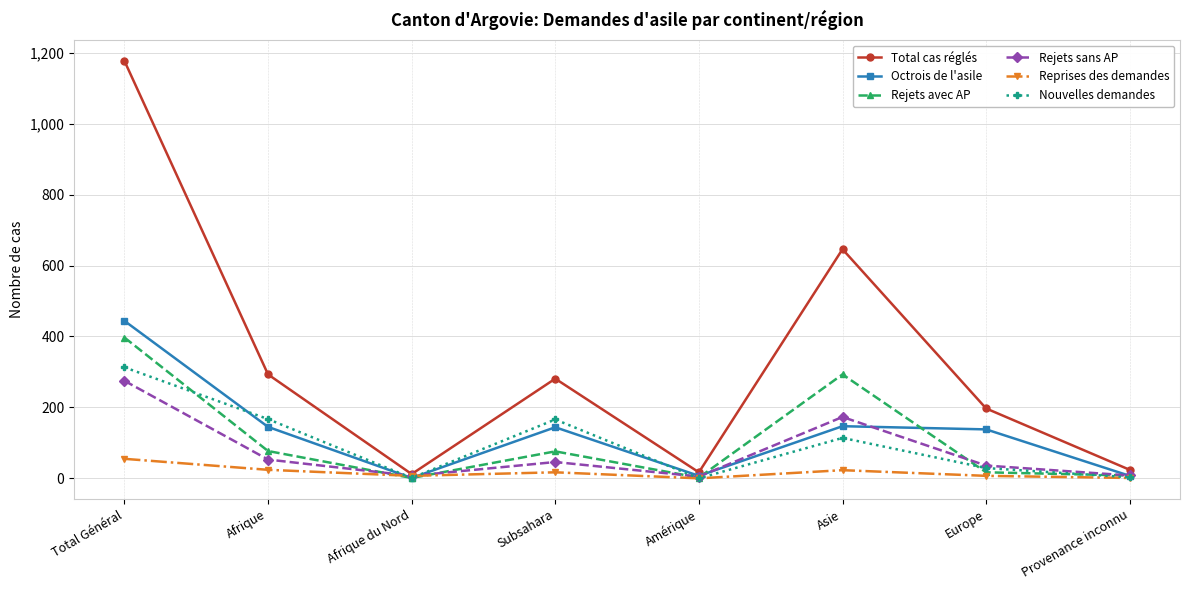

Where is Rejets sans AP nearest to the value 140?

Asie